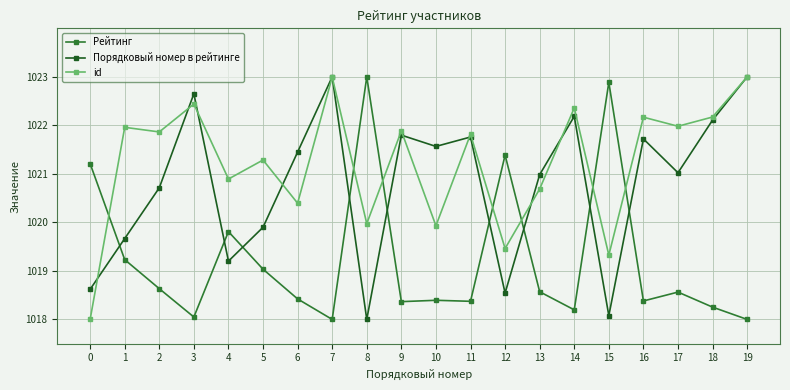

How many intersections are there between Рейтинг and id?

7